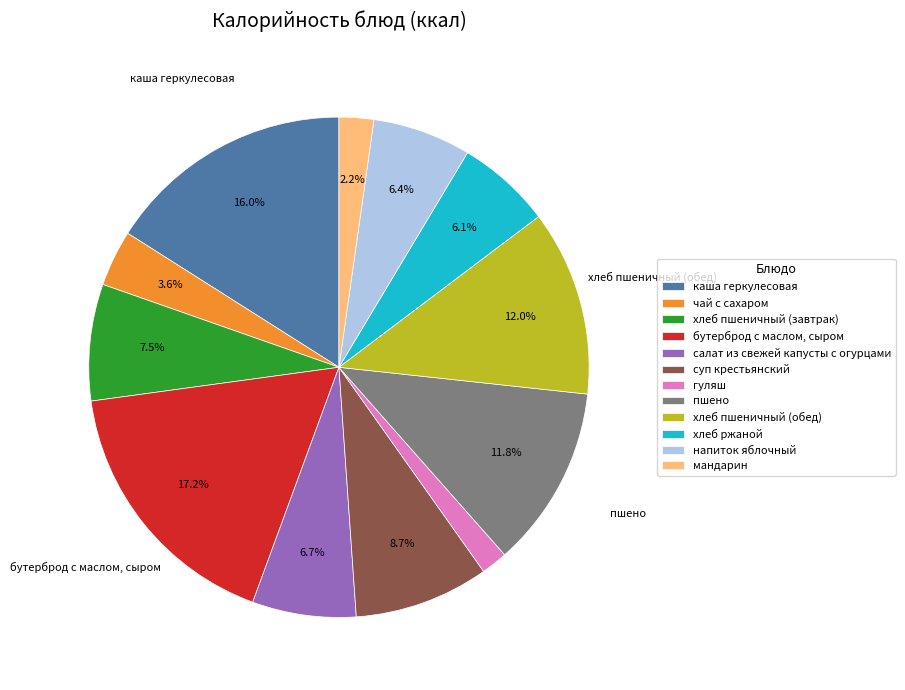

To the nearest percent, what is the average slice percentage?

8%